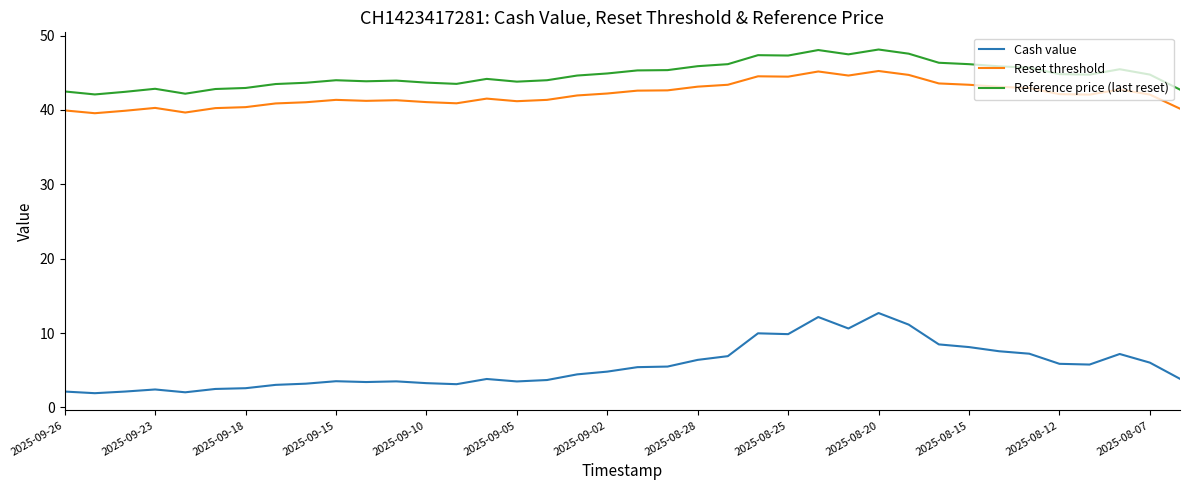

True or false: Reference price (last reset) and Reset threshold intersect in this chart.

False